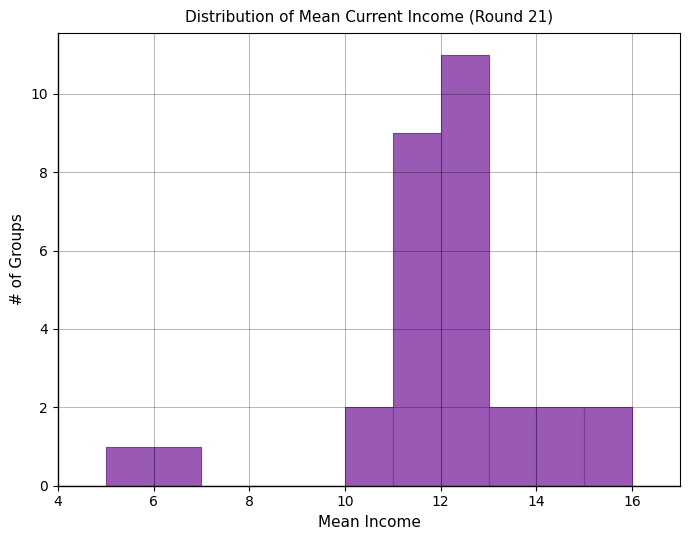

Reading left to right, transcribe this chart: for each bar, give the range it covers on the x-axis and its height. The values are not printed on the chart, so give them approximately, as read against the axis.

4 to 5: 0
5 to 6: 1
6 to 7: 1
7 to 8: 0
8 to 9: 0
9 to 10: 0
10 to 11: 2
11 to 12: 9
12 to 13: 11
13 to 14: 2
14 to 15: 2
15 to 16: 2
16 to 17: 0